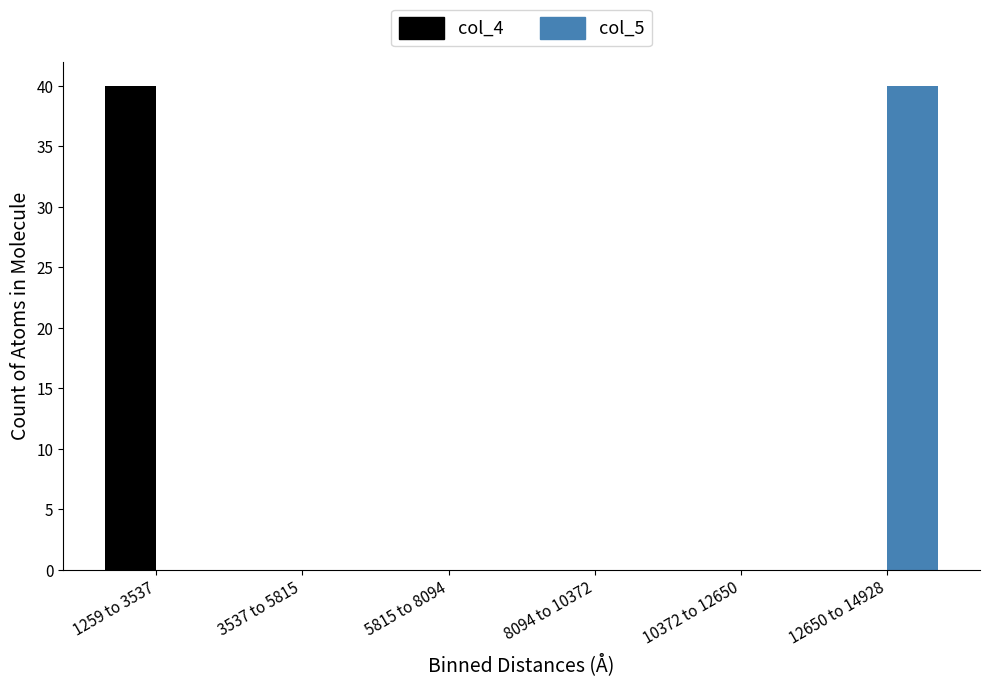

Reading left to right, list all the values displayed in this chart.

col_4: 1259 to 3537=40	3537 to 5815=0	5815 to 8094=0	8094 to 10372=0	10372 to 12650=0	12650 to 14928=0
col_5: 1259 to 3537=0	3537 to 5815=0	5815 to 8094=0	8094 to 10372=0	10372 to 12650=0	12650 to 14928=40